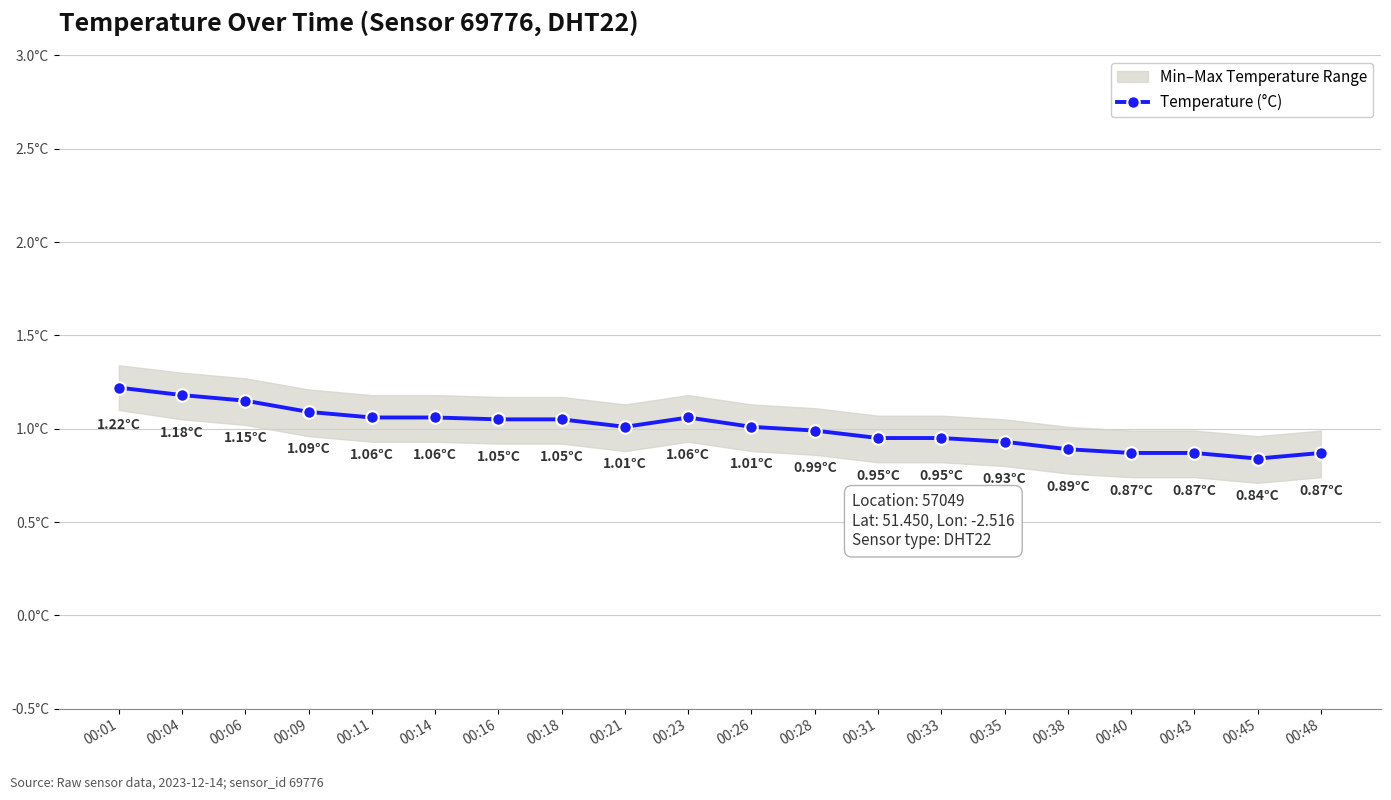

Reading right to left, what are all the values shown in this chart?

00:48=0.9	00:45=0.8	00:43=0.9	00:40=0.9	00:38=0.9	00:35=0.9	00:33=0.9	00:31=0.9	00:28=1.0	00:26=1.0	00:23=1.1	00:21=1.0	00:18=1.1	00:16=1.1	00:14=1.1	00:11=1.1	00:09=1.1	00:06=1.1	00:04=1.2	00:01=1.2